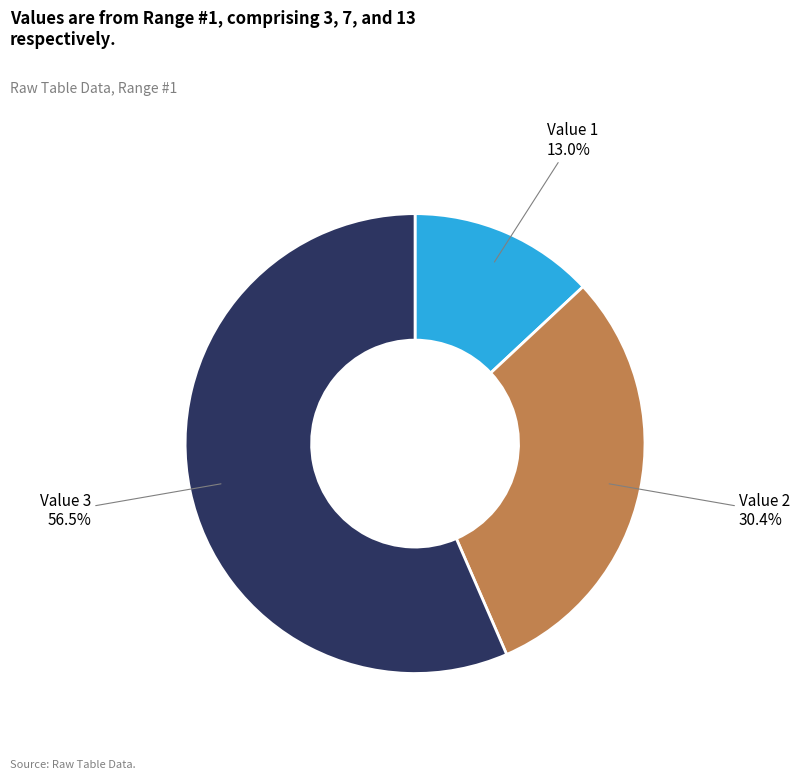

Is Value 3 the majority of the pie?

Yes